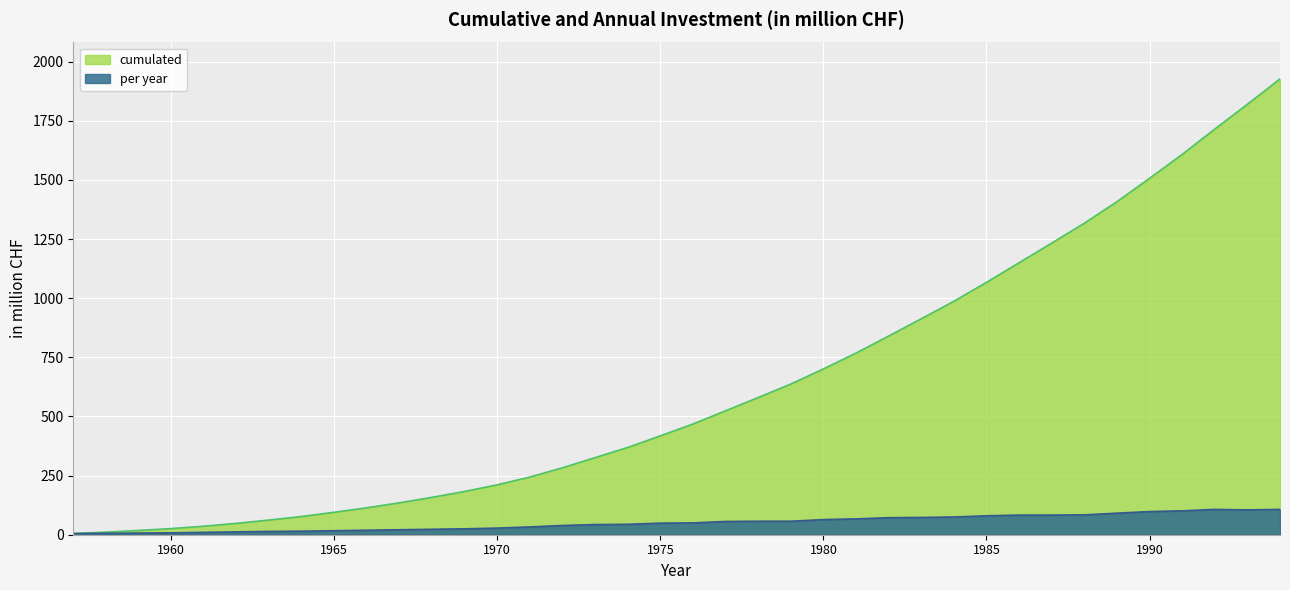

Where is per year nearest to the value 56?

1977